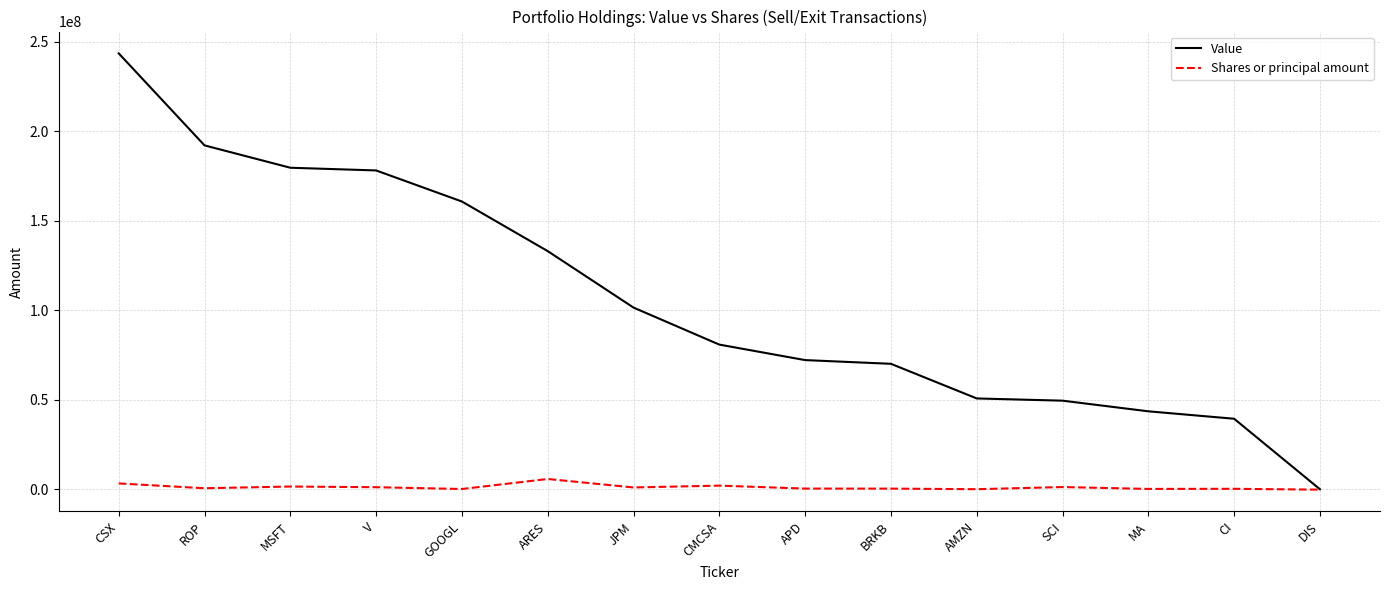

Does the chart display data point markers on the line(s)?

No